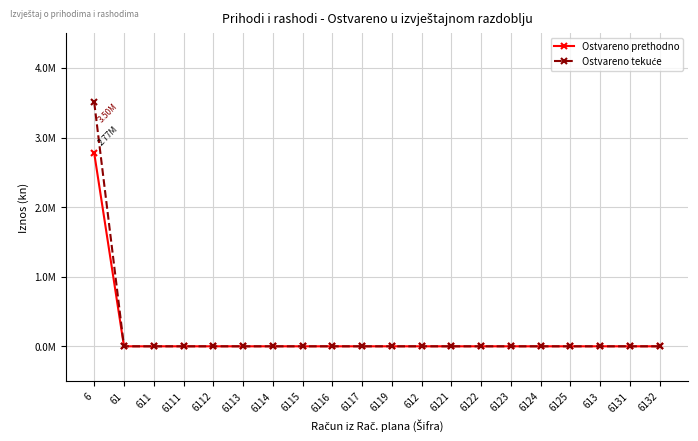

Reading left to right, list all the values displayed in this chart.

Ostvareno prethodno: 2774629.2	0.0	0.0	0.0	0.0	0.0	0.0	0.0	0.0	0.0	0.0	0.0	0.0	0.0	0.0	0.0	0.0	0.0	0.0	0.0
Ostvareno tekuće: 3503848.5	0.0	0.0	0.0	0.0	0.0	0.0	0.0	0.0	0.0	0.0	0.0	0.0	0.0	0.0	0.0	0.0	0.0	0.0	0.0